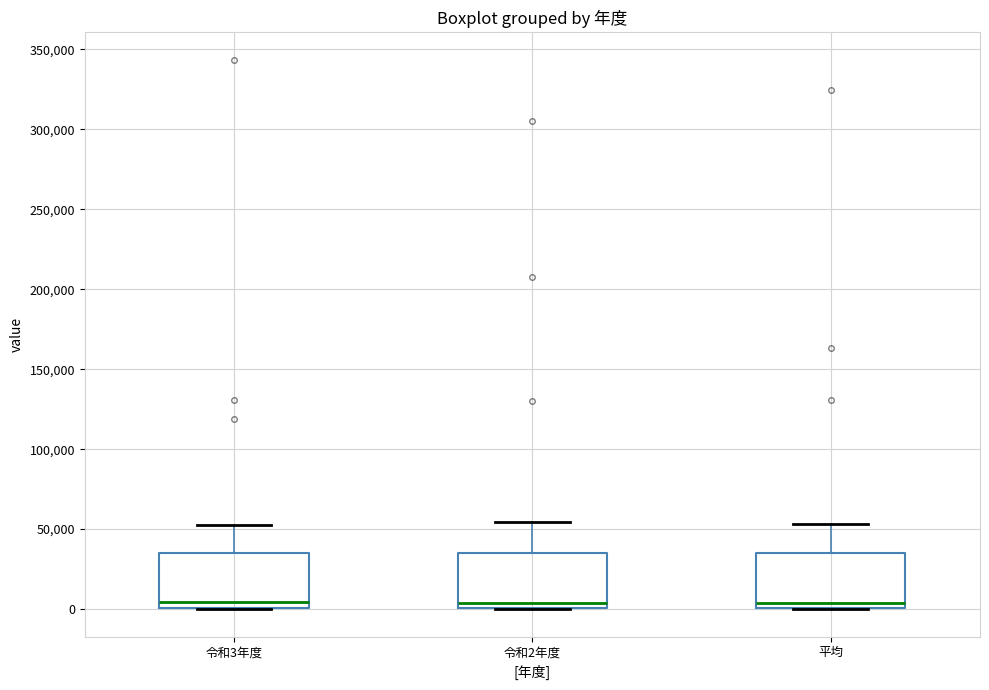

Reading left to right, transcribe this box plot: for each box, give where its median line is, the range the box spans, and where its two whiskers end, as read against the y-axis. The values are not printed on the chart, so give them approximately, as read against the axis.

令和3年度: median 5000, box 0 to 35000, whiskers 0 to 50000
令和2年度: median 5000, box 0 to 35000, whiskers 0 to 55000
平均: median 5000, box 0 to 35000, whiskers 0 to 55000